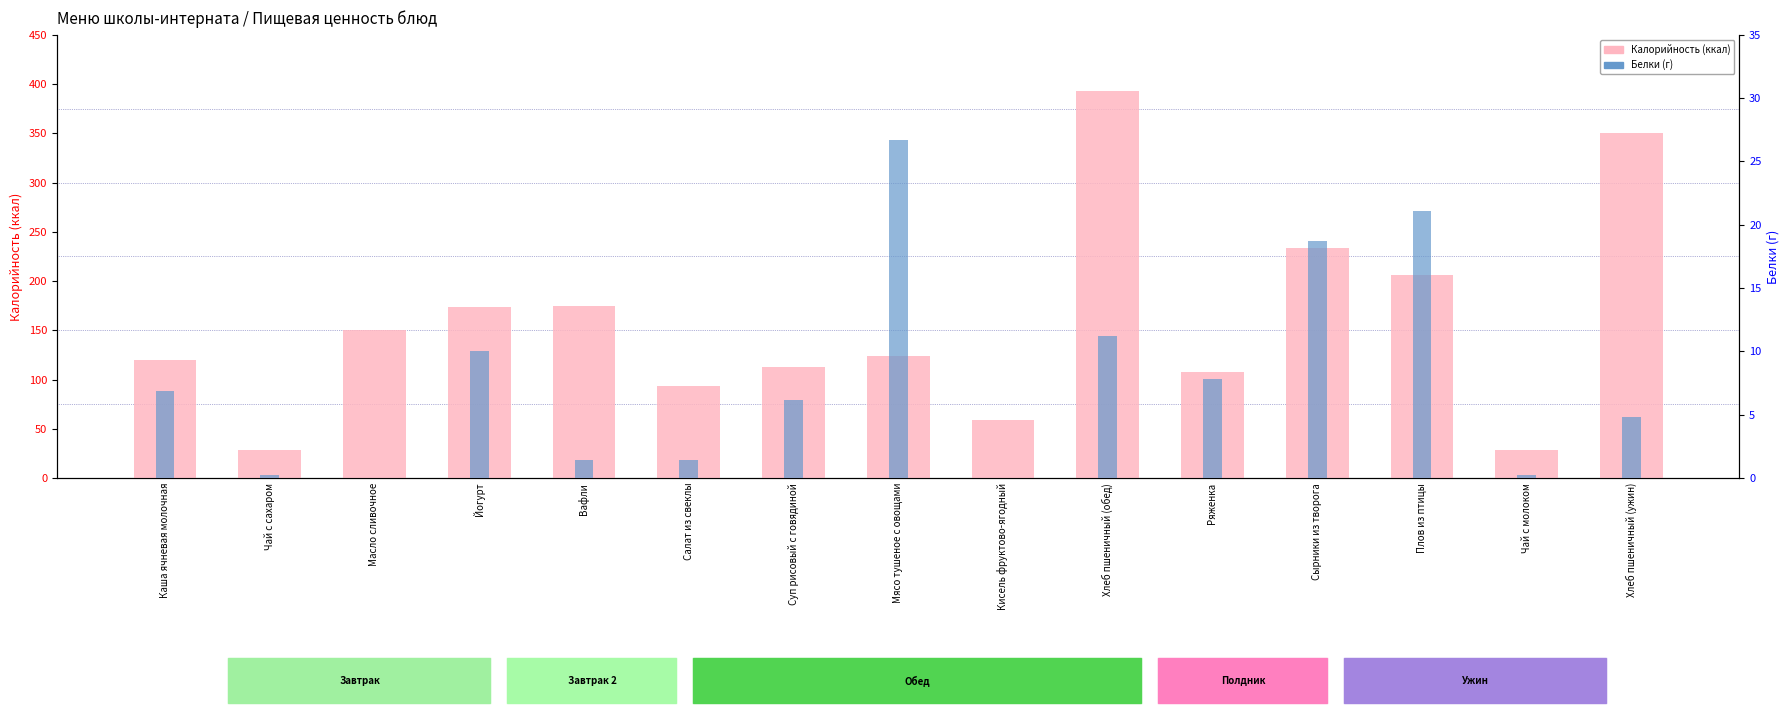

Which series has the largest total across all categories?

Калорийность (ккал)